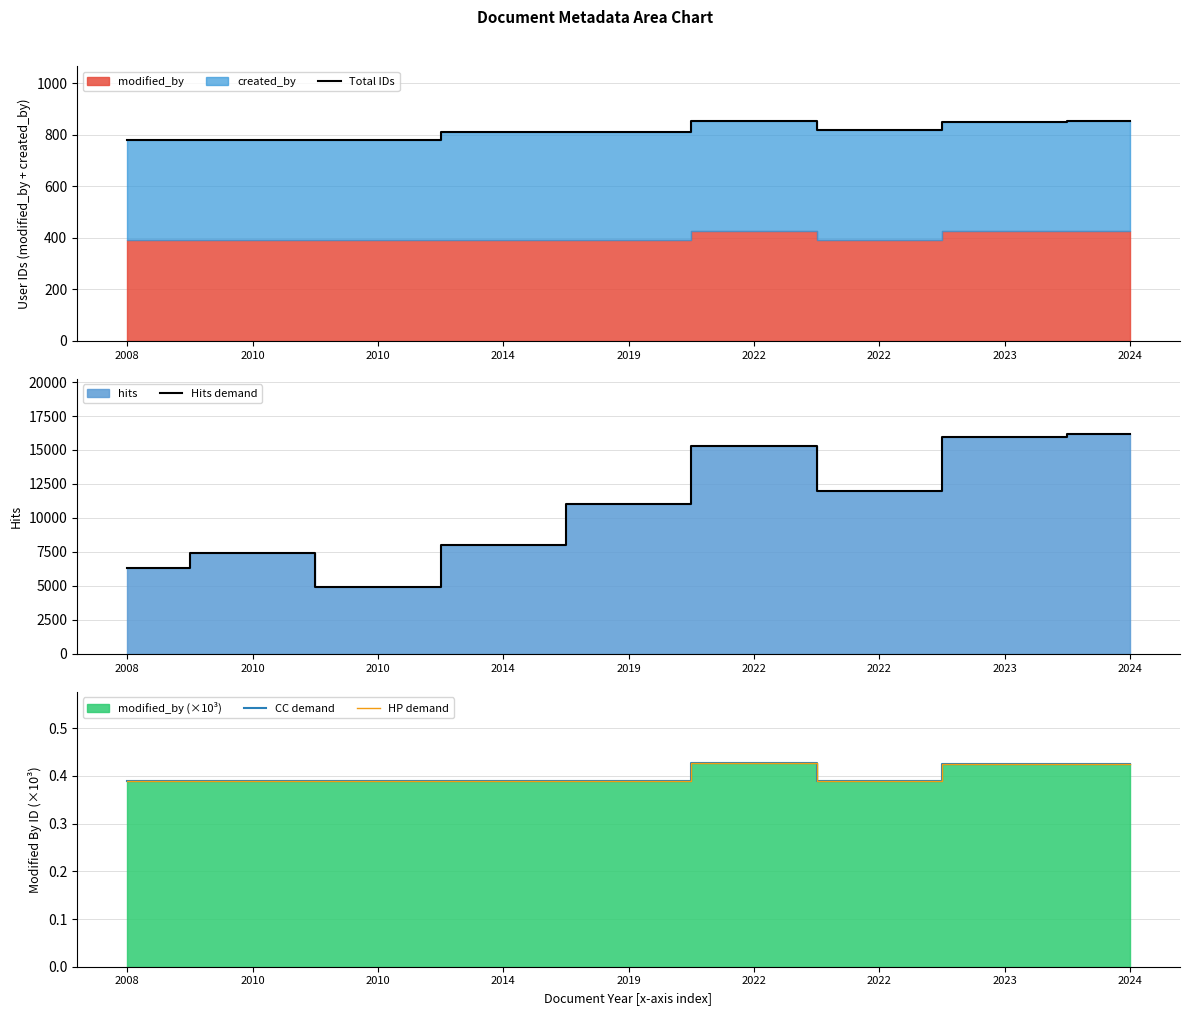

List the labels in order of Total IDs value, largest first.

2022, 2024, 2023, 2022, 2014, 2019, 2008, 2010, 2010